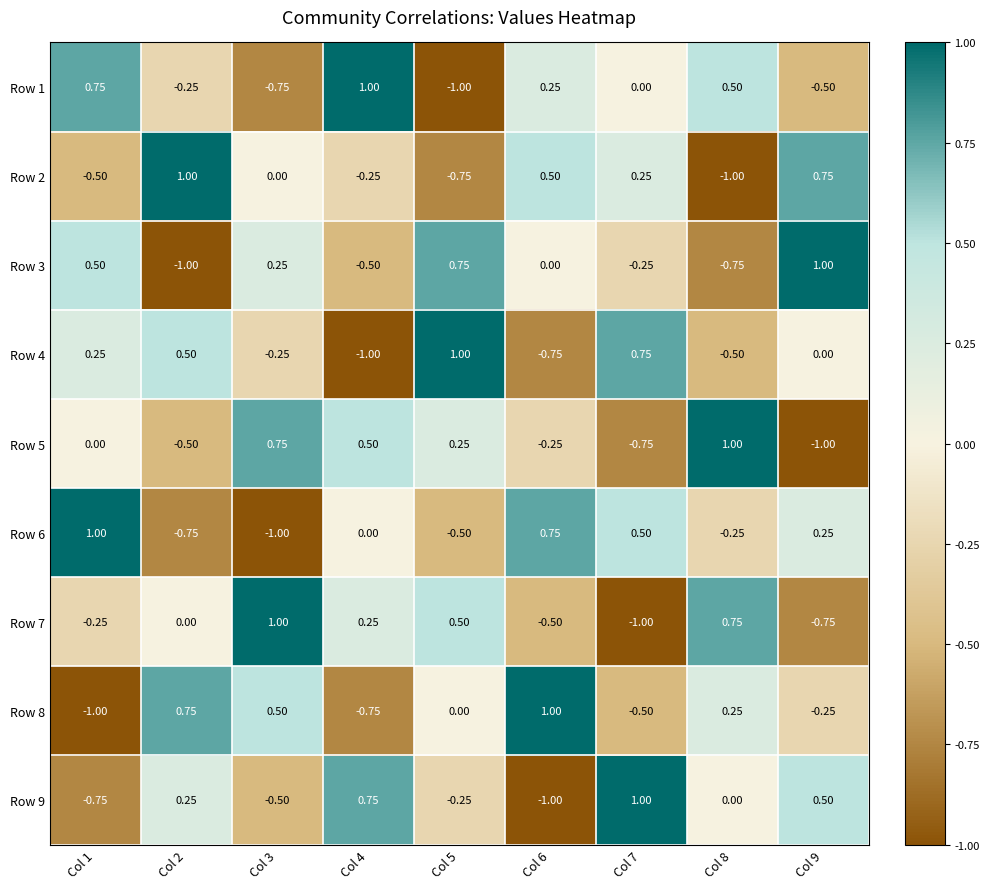

Is the value of Row 7 at Col 7 greater than the value of Row 2 at Col 6?

No